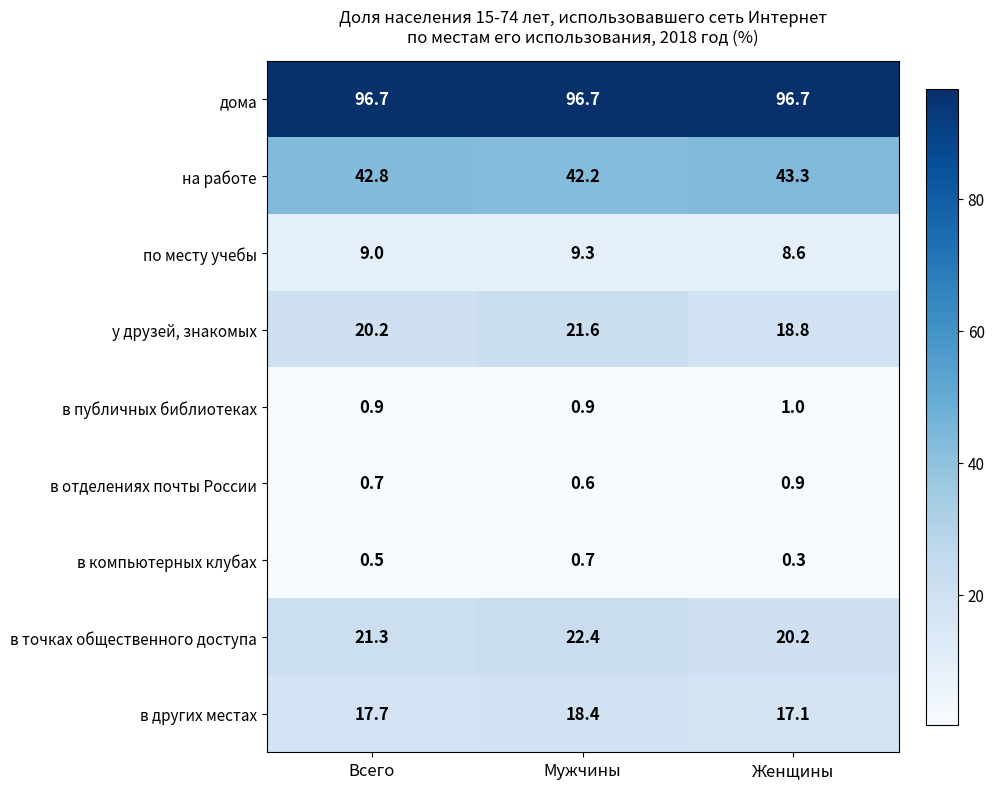

Reading left to right, transcribe all the data shown in this chart.

дома: 96.7	96.7	96.7
на работе: 42.8	42.2	43.3
по месту учебы: 9.0	9.3	8.6
у друзей, знакомых: 20.2	21.6	18.8
в публичных библиотеках: 0.9	0.9	1.0
в отделениях почты России: 0.7	0.6	0.9
в компьютерных клубах: 0.5	0.7	0.3
в точках общественного доступа: 21.3	22.4	20.2
в других местах: 17.7	18.4	17.1